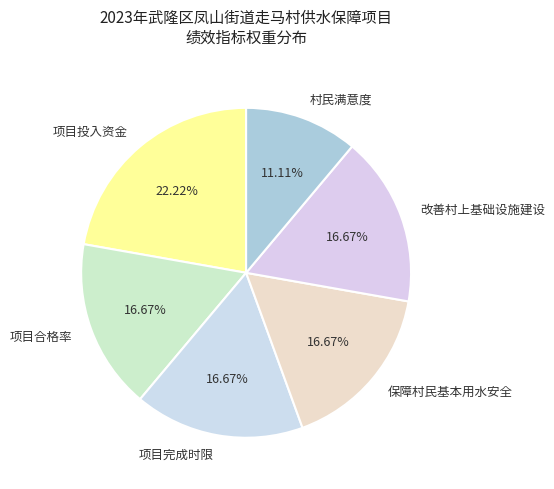

Which category has the smallest portion of the pie?

村民满意度